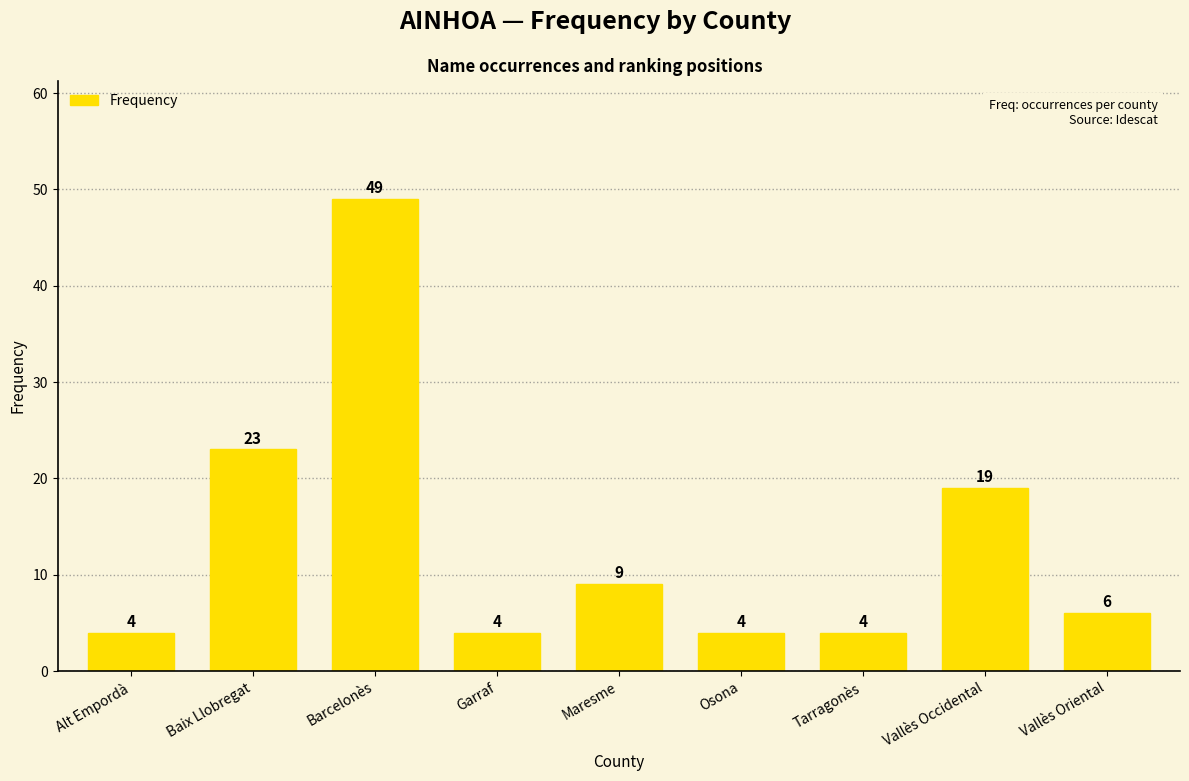

What is the maximum value shown in the chart?

49